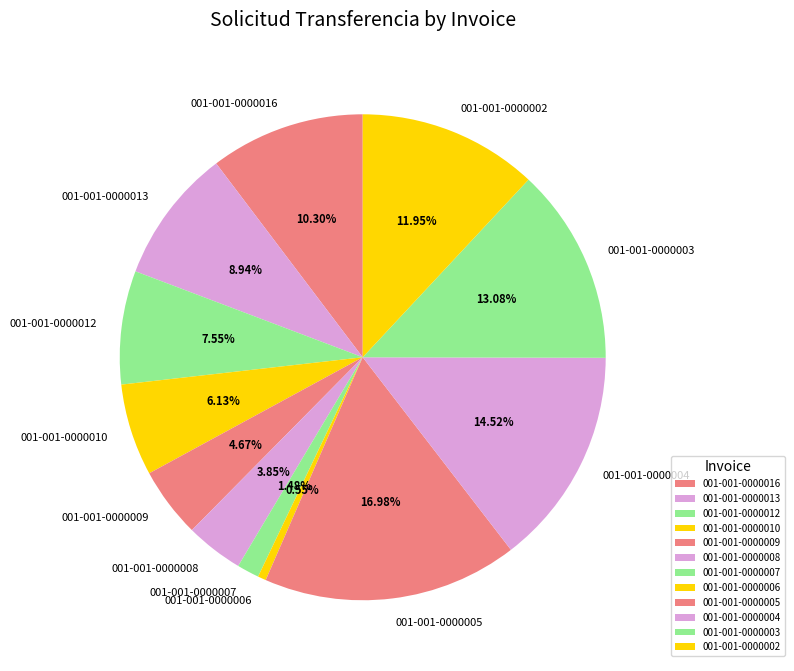

How many segments does this pie chart have?

12